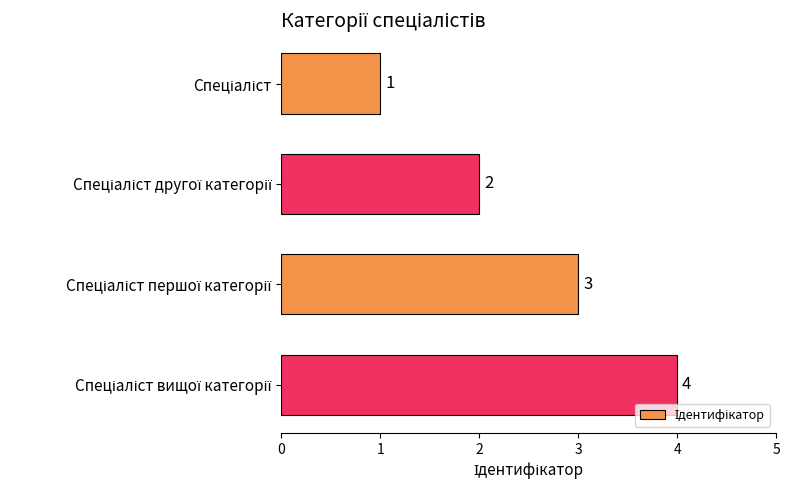

What is the difference between the maximum and minimum values?

3